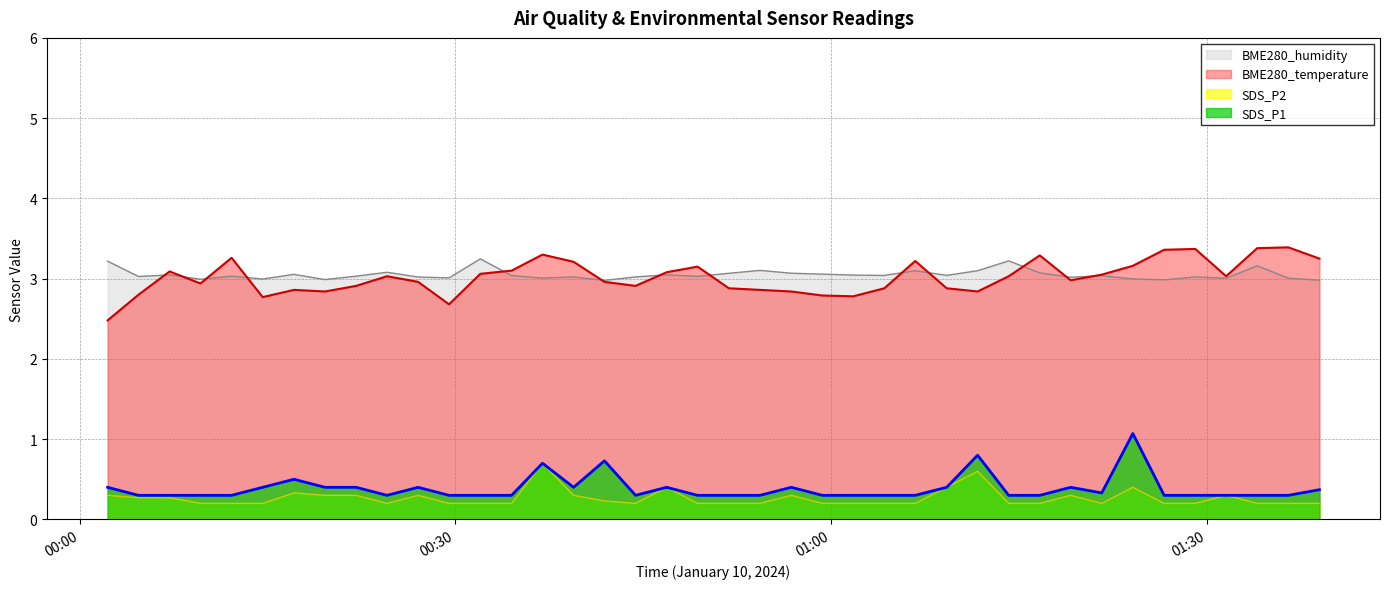

What is the maximum value shown in the chart?

3.4